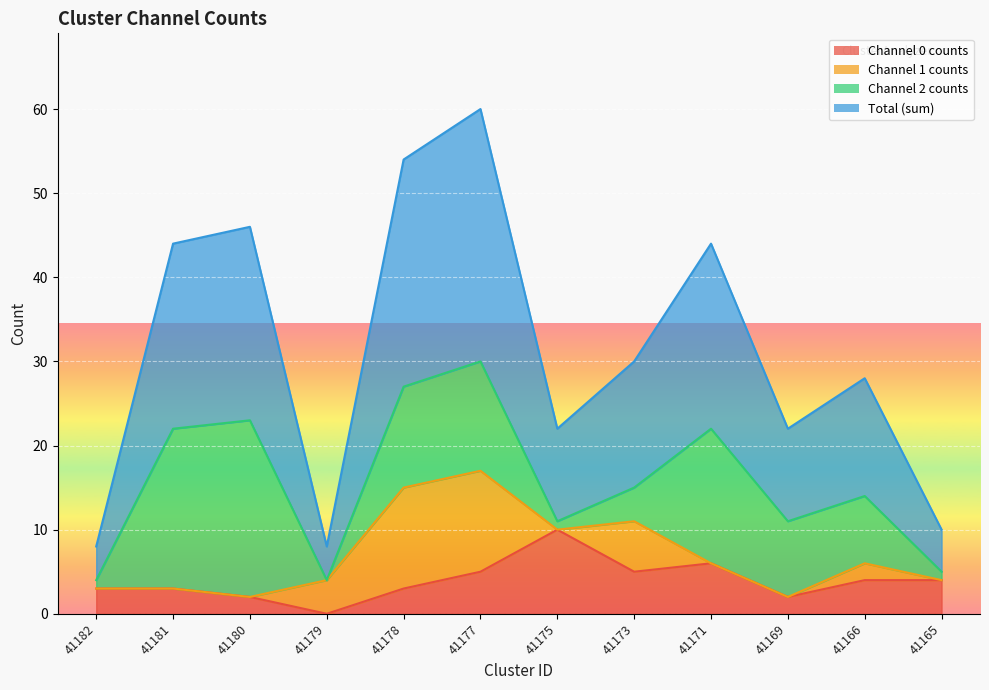

Which label corresponds to the largest value in the chart?

41177